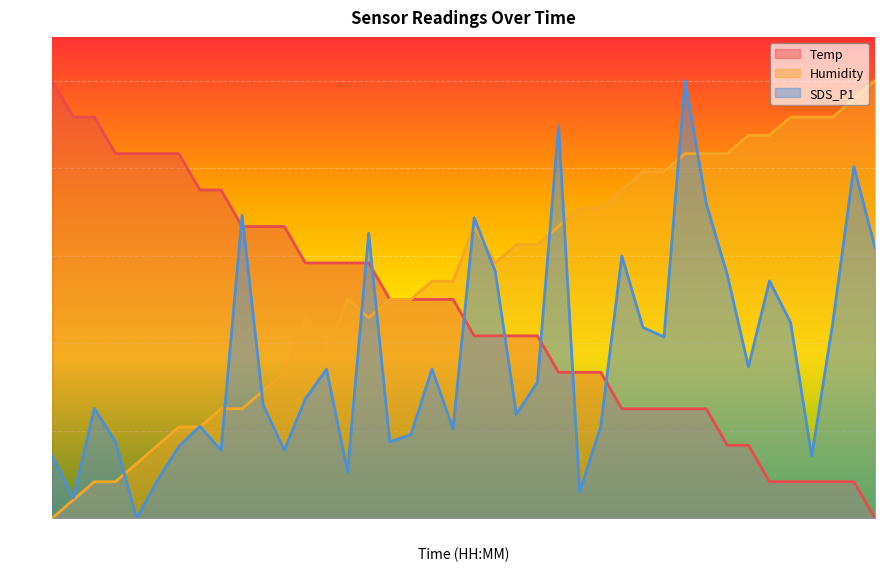

Between 00:32 and 01:17, which series saw the biggest shift?

Humidity